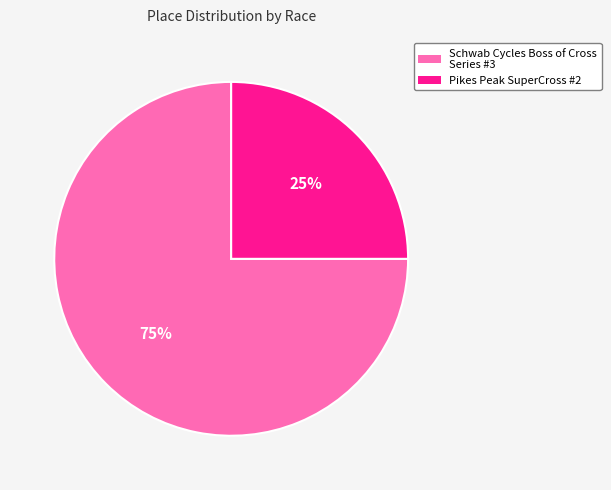

Which slice is the largest?

Schwab Cycles Boss of Cross Series #3